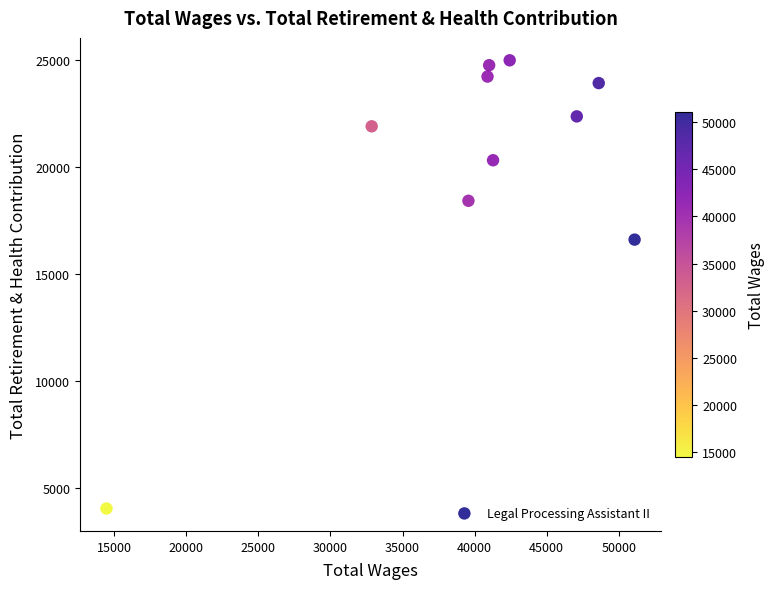

What is the range of X values (max minus min)?

36625